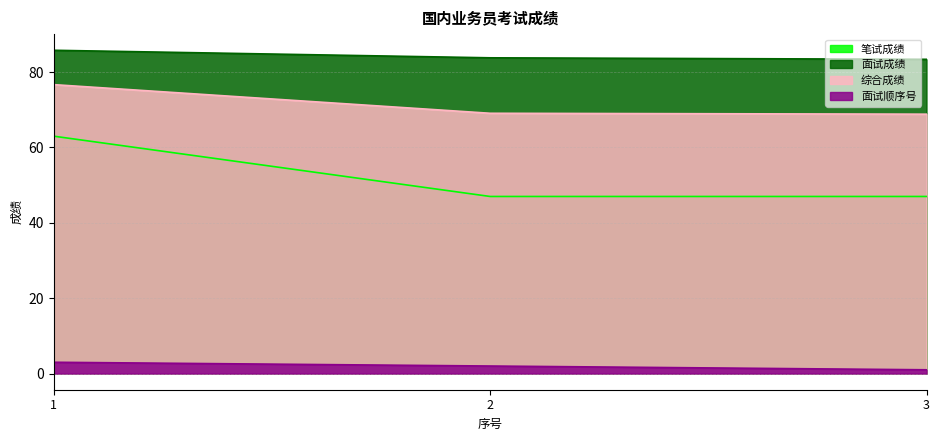

Does the chart display data point markers on the line(s)?

No